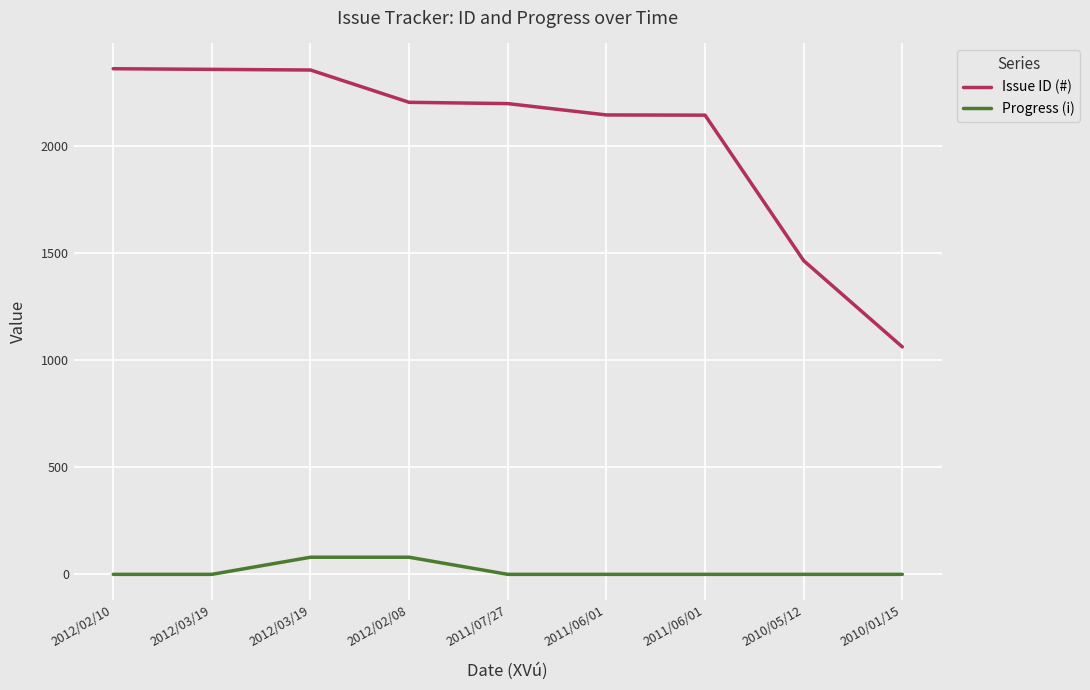

Which series changed the most between 2011/06/01 and 2010/01/15?

Issue ID (#)